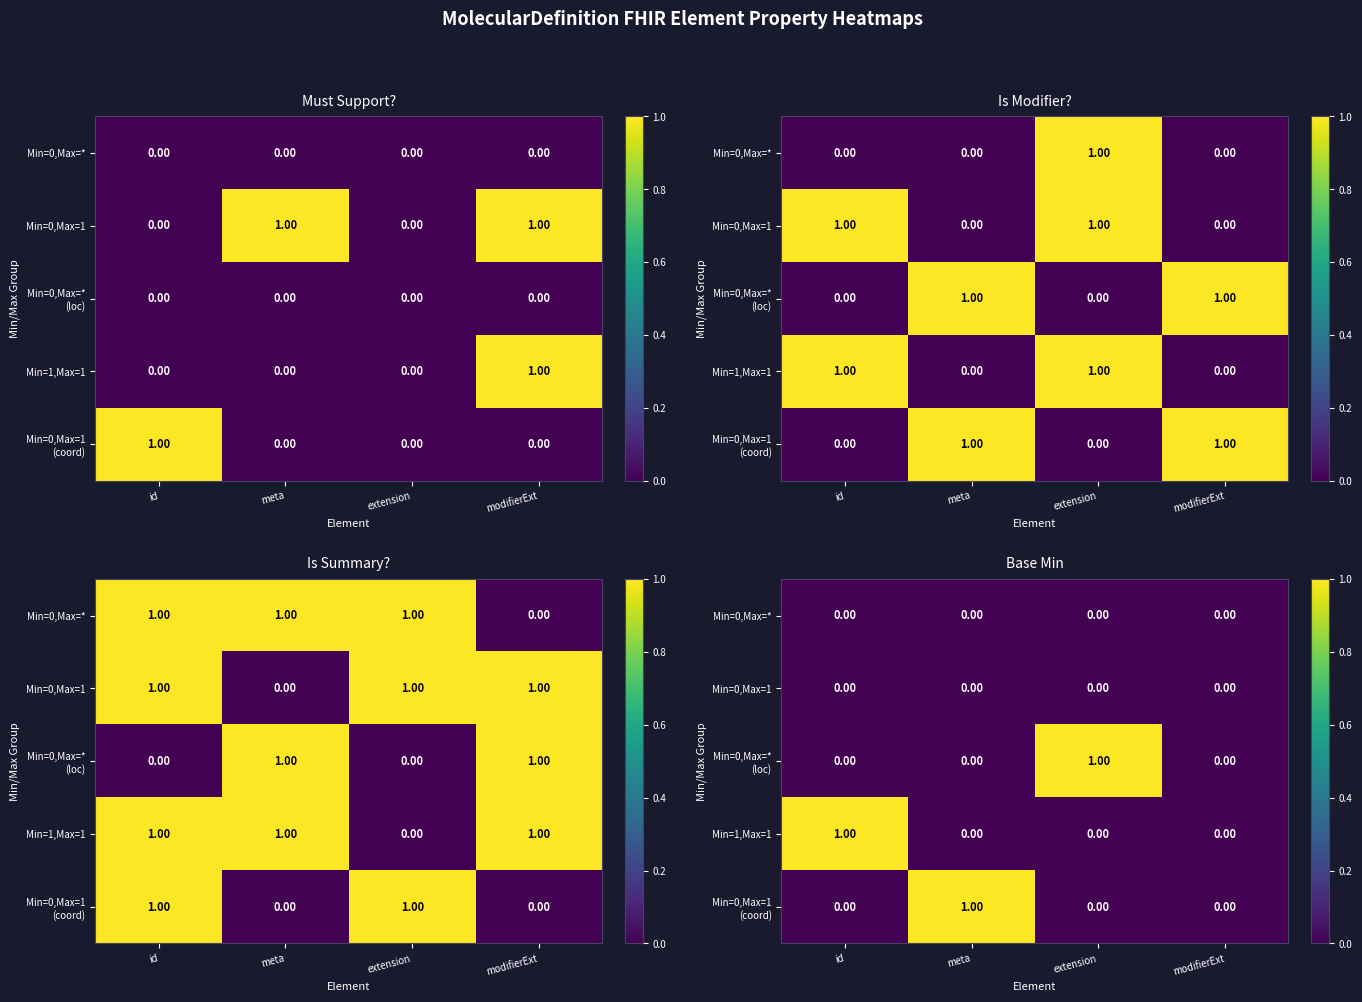

Is the value of Min=0,Max=* (loc) at extension greater than the value of Min=0,Max=* at modifierExt?

Yes